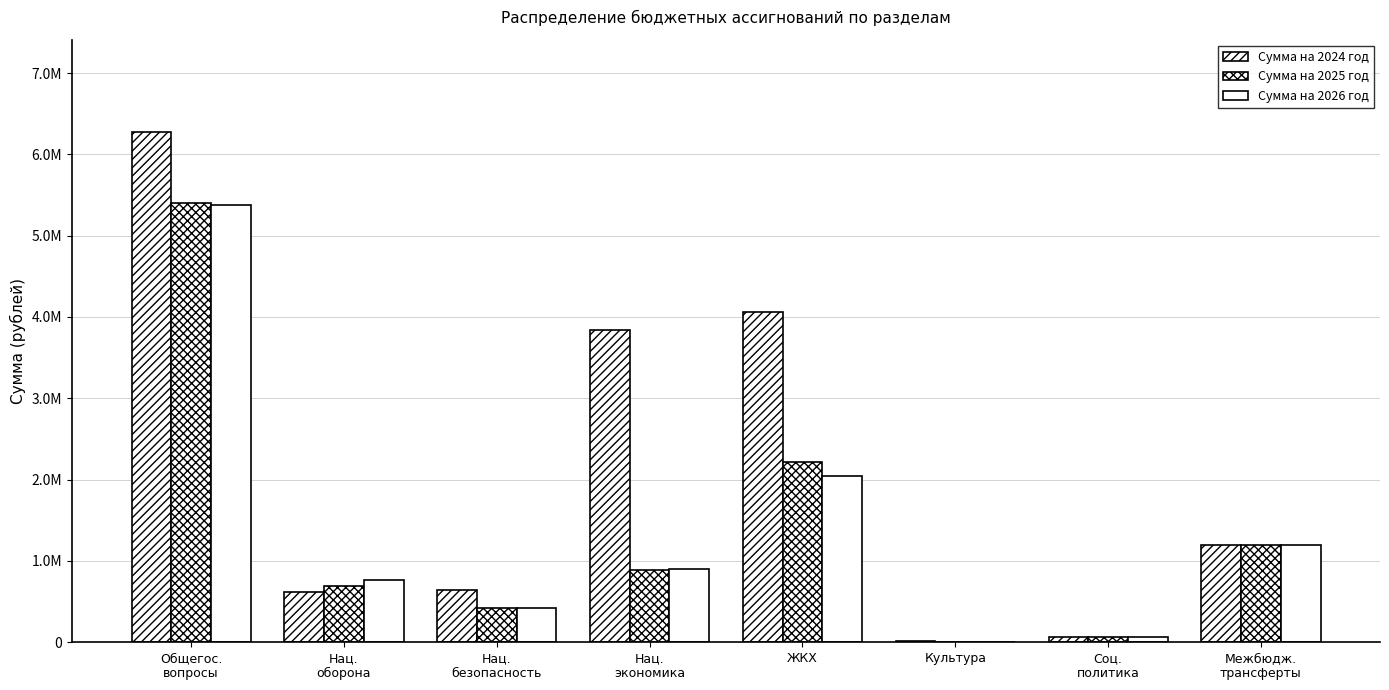

What is the total value across all series at Соц.
политика?

180000.0